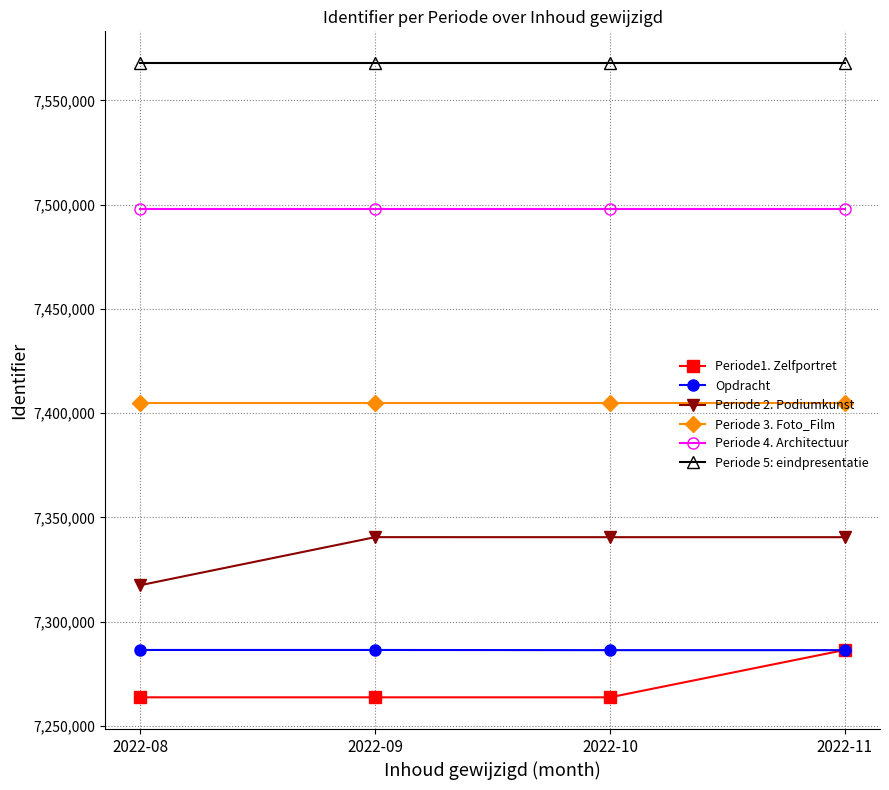

Rank the series at 2022-10 from highest to lowest value.

Periode 5: eindpresentatie, Periode 4. Architectuur, Periode 3. Foto_Film, Periode 2. Podiumkunst, Opdracht, Periode1. Zelfportret